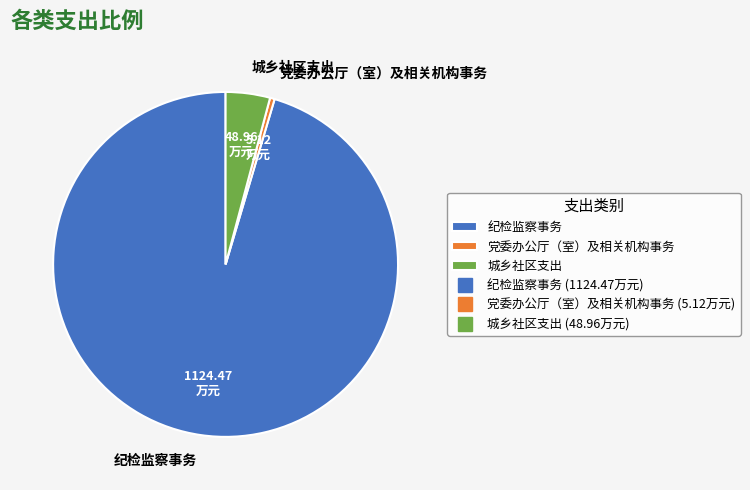

What is the ratio of the value at 城乡社区支出 to the value at 党委办公厅（室）及相关机构事务?

9.6